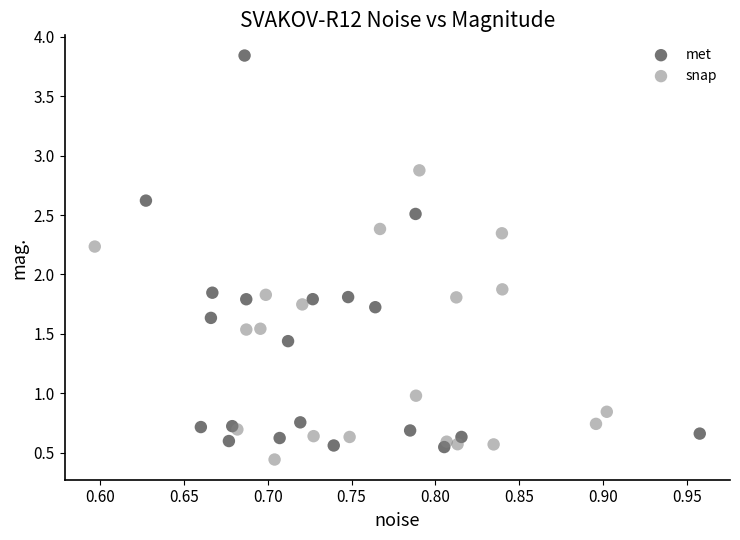

Which series has the widest spread of Y values?

met